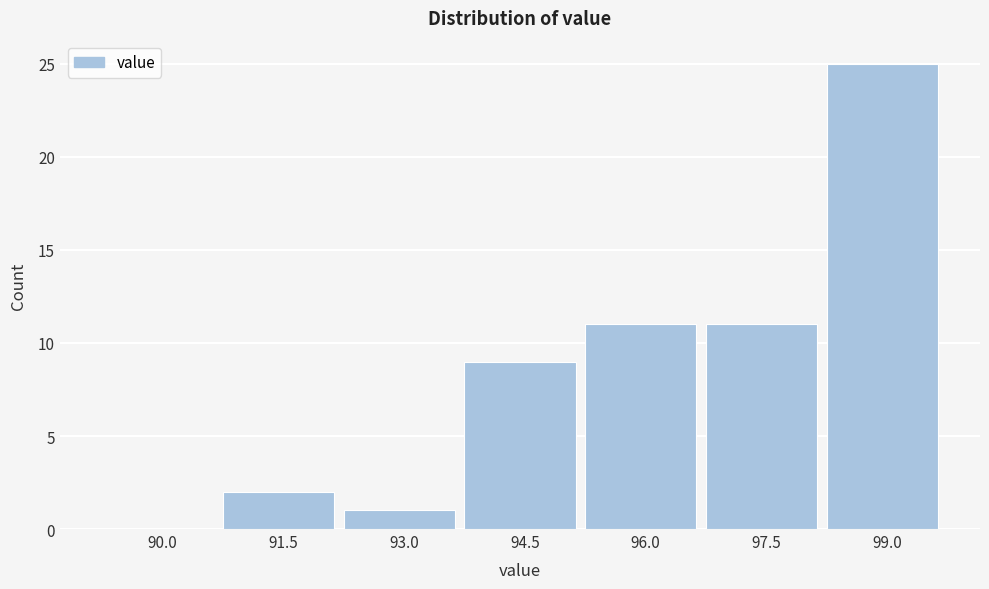

Reading right to left, list all the values displayed in this chart.

99.0=25	97.5=11	96.0=11	94.5=9	93.0=1	91.5=2	90.0=0